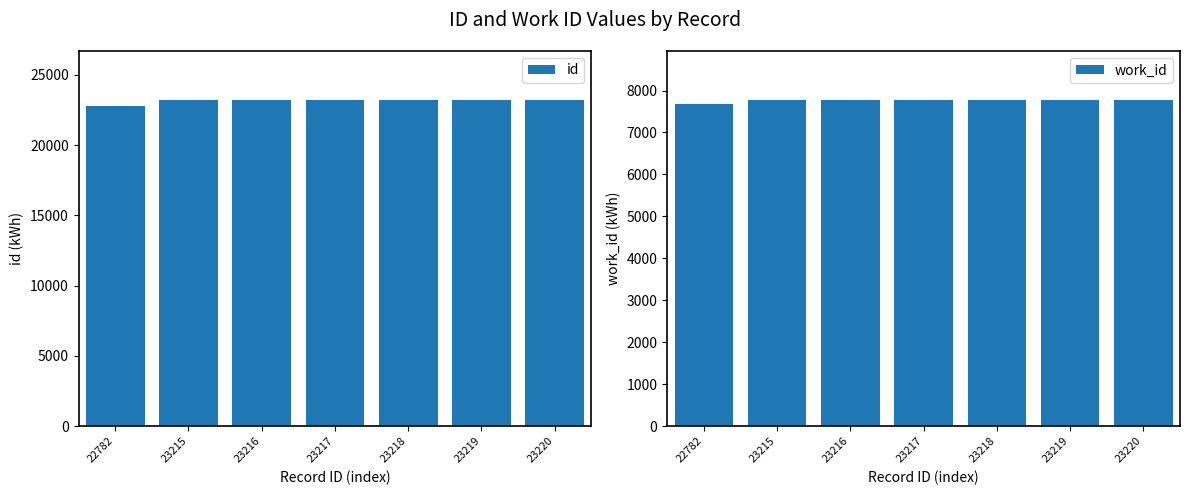

What is the average value of the id series?

23155